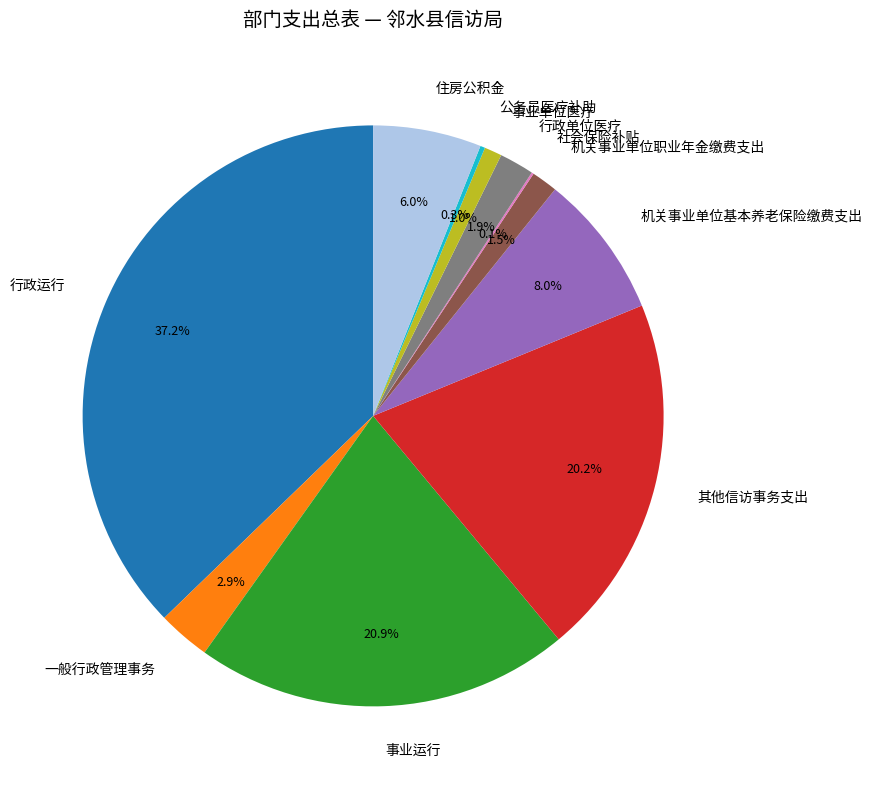

What is the total percentage of 行政单位医疗 and 其他信访事务支出?

22.1%